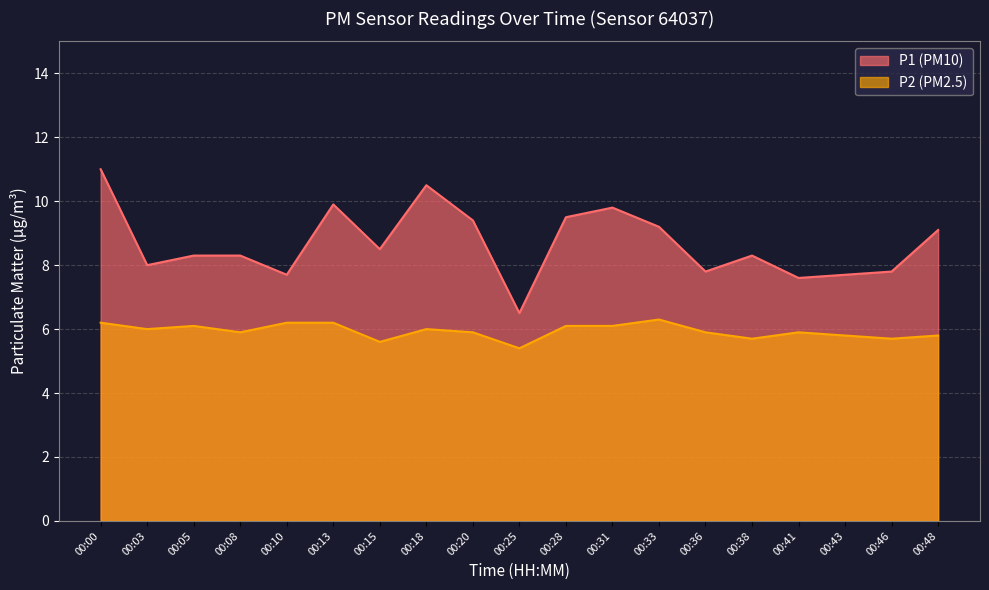

Which series has the widest spread of values?

P1